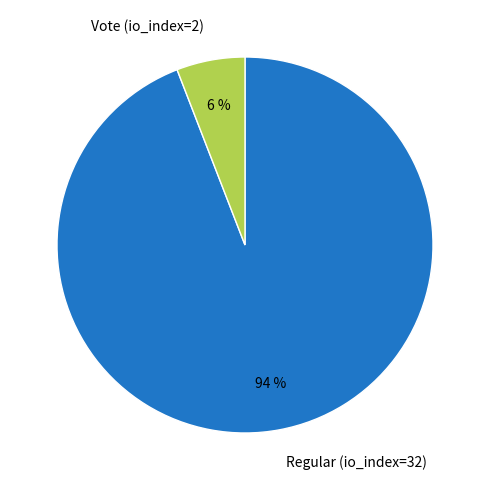

To the nearest percent, what is the difference between the Vote (io_index=2) and Regular (io_index=32) slice percentages?

88%